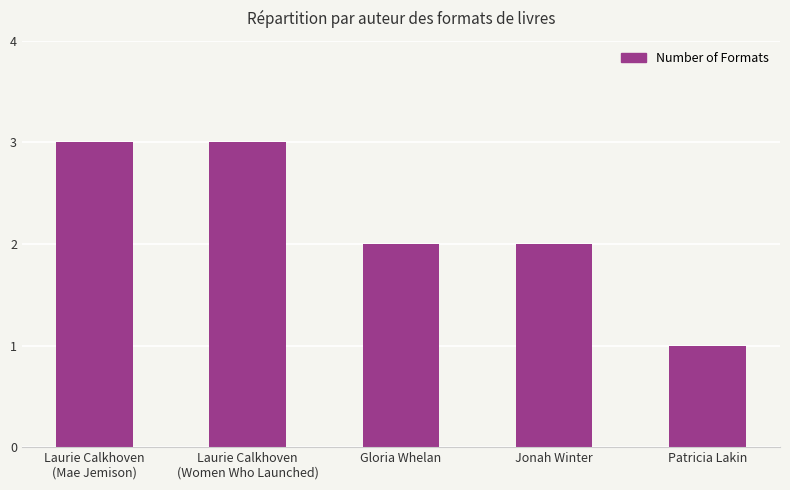

What position from the left is Gloria Whelan?

3